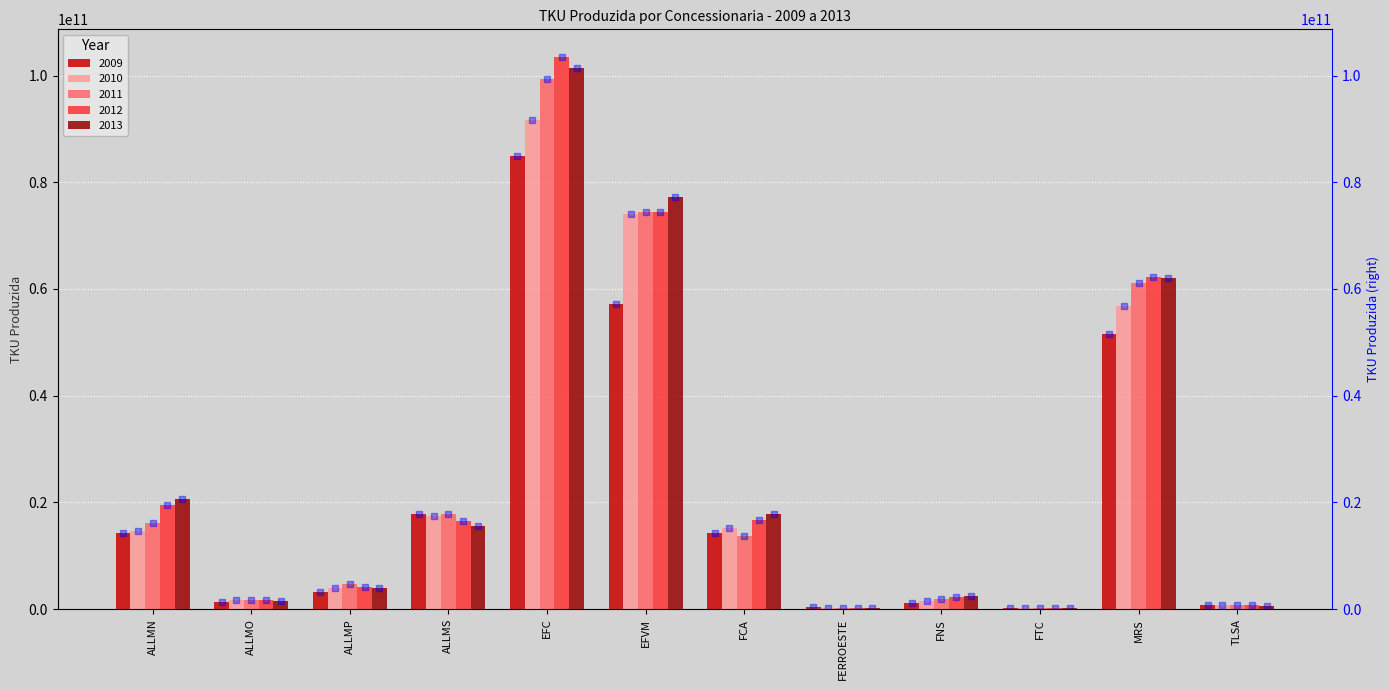

What is the total value across all series at ALLMS?

85081633626